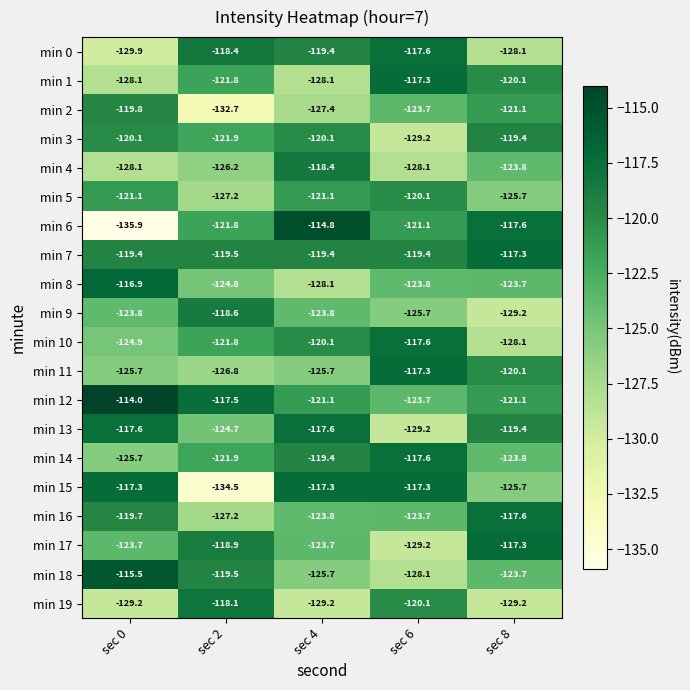

What is the difference between the maximum and second lowest values in the min 14 series?

6.2